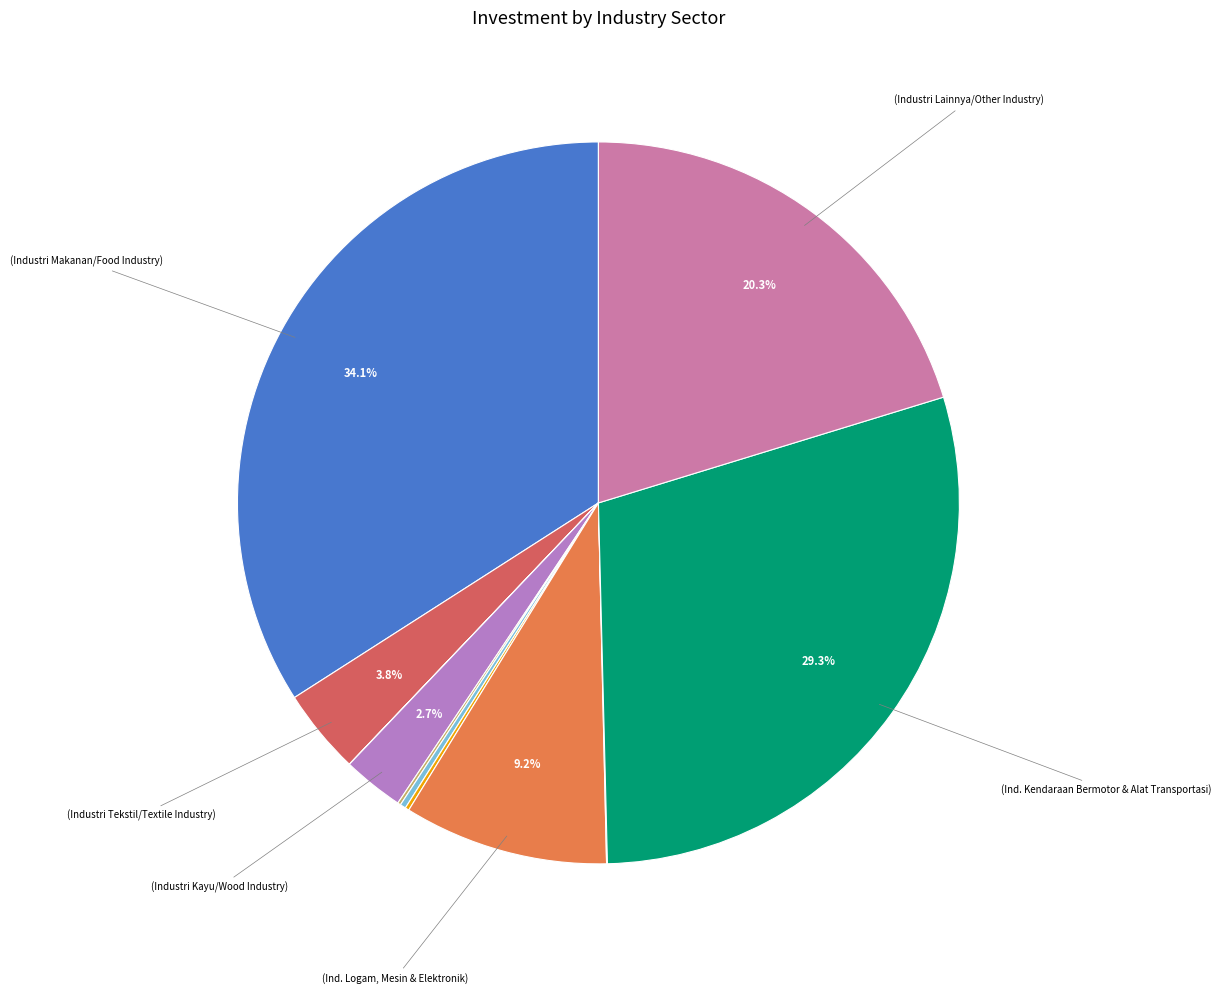

What is the smallest slice in the pie chart?

Ind. Barang dari Kulit & Alas Kaki